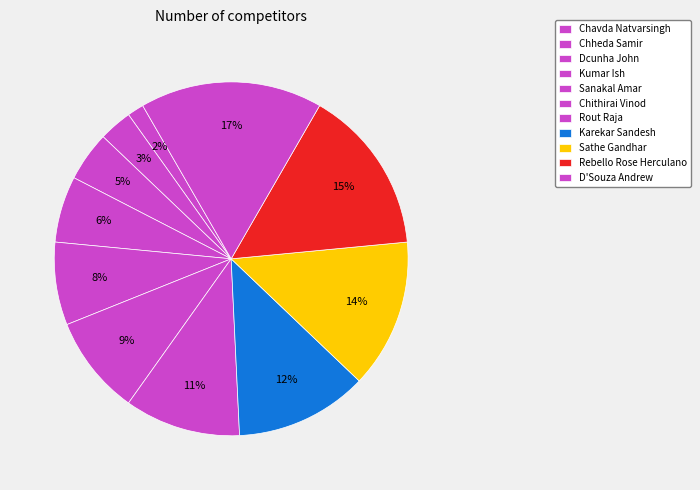

To the nearest percent, what percentage of the pie is Kumar Ish?

6%